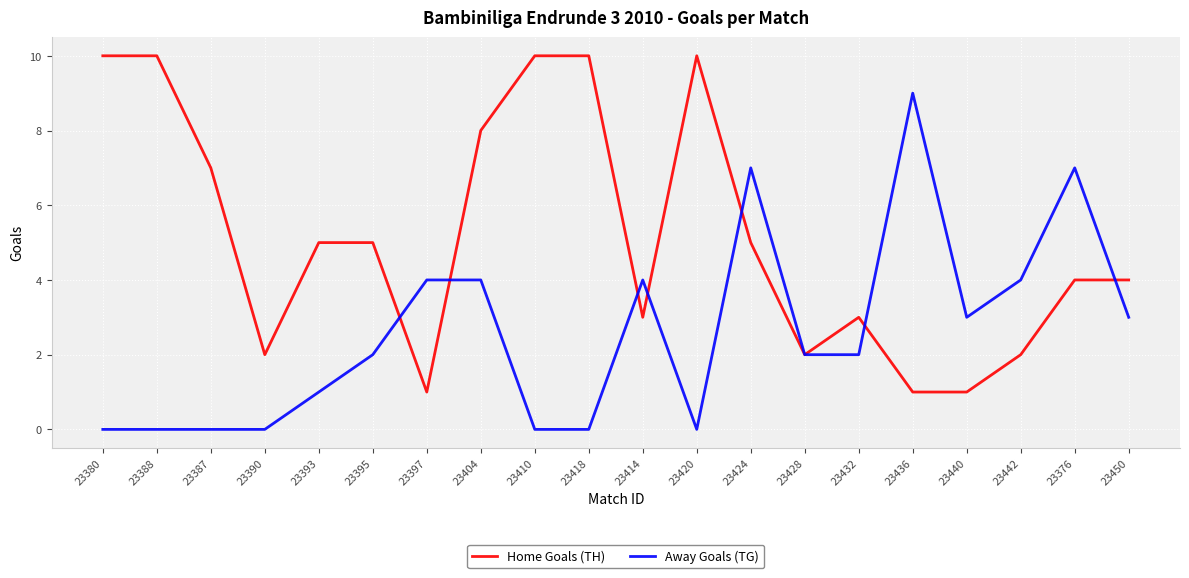

What is the difference between the highest and lowest values at 23420?

10